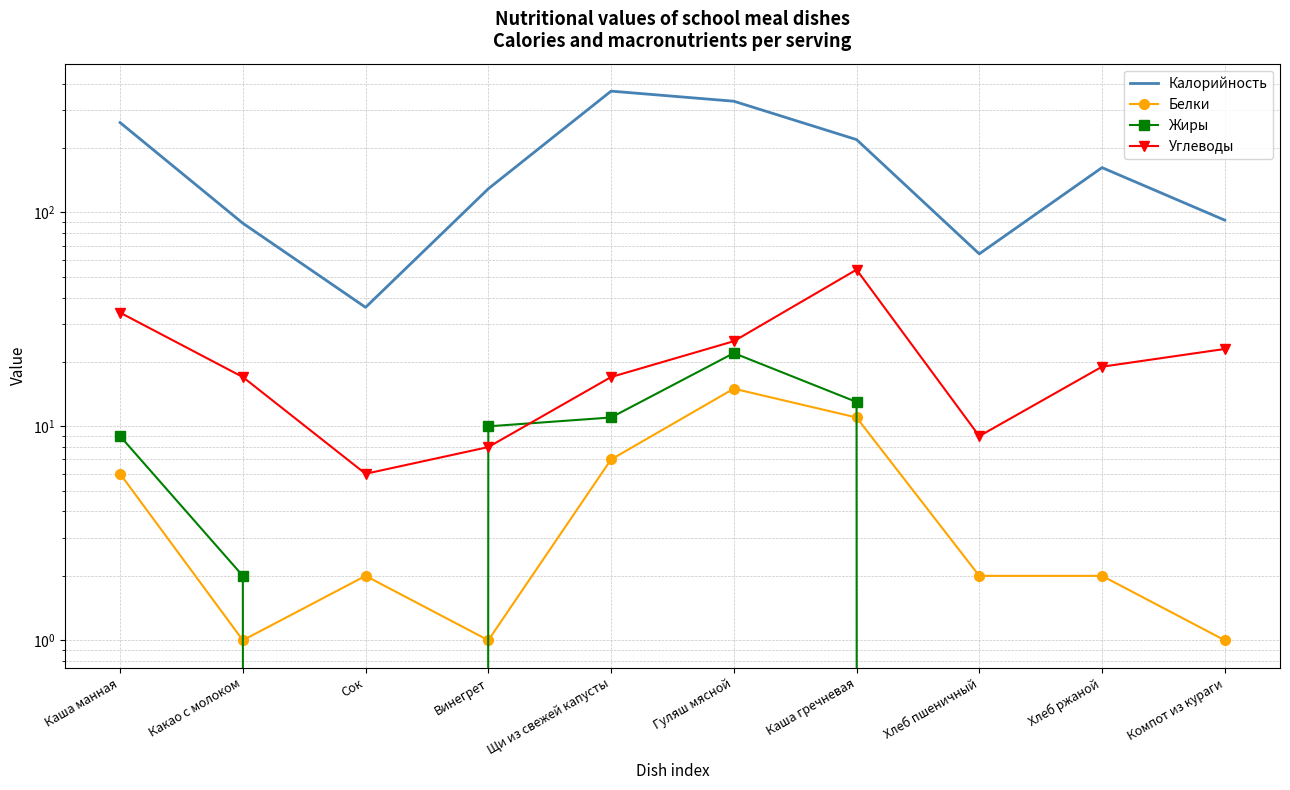

Is it true that Углеводы equals 32 at Компот из кураги?

False